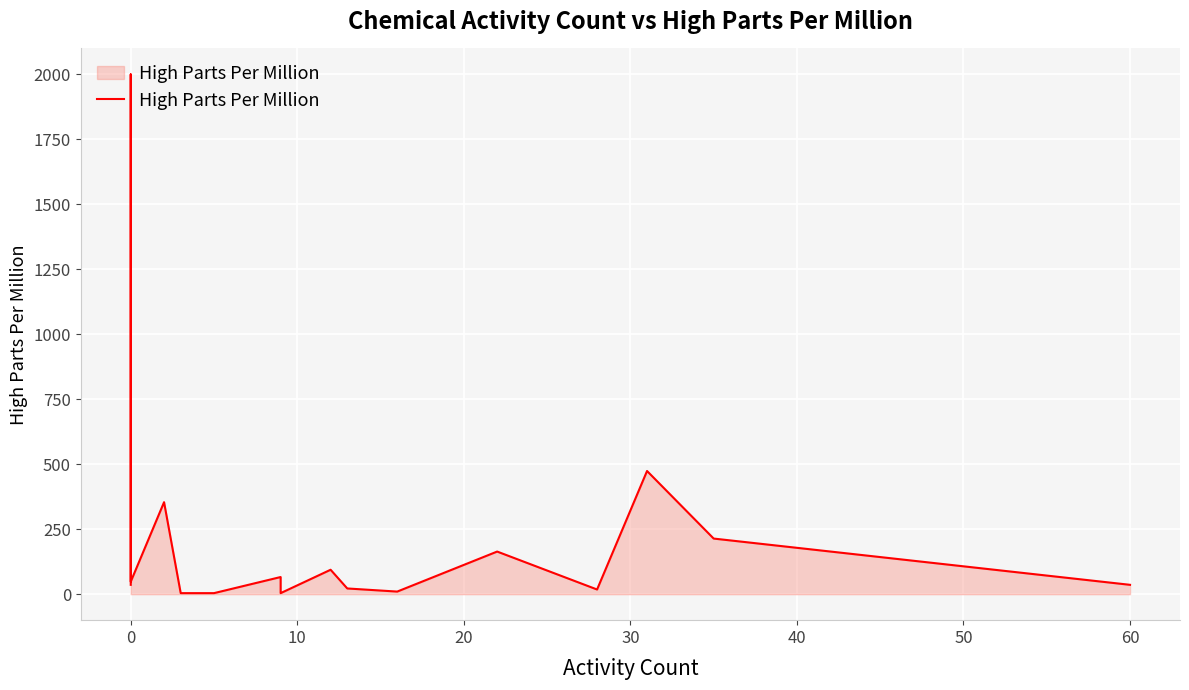

What is the difference between the second highest and minimum values?

470